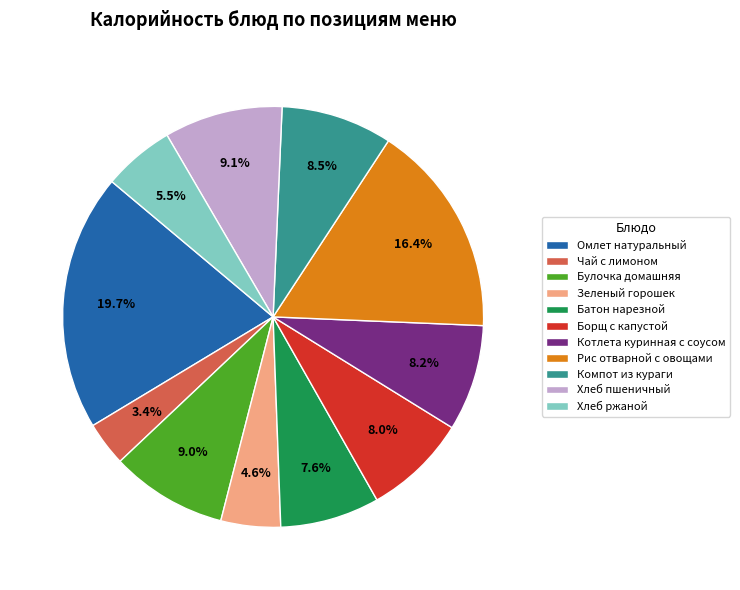

Is Омлет натуральный the majority of the pie?

No